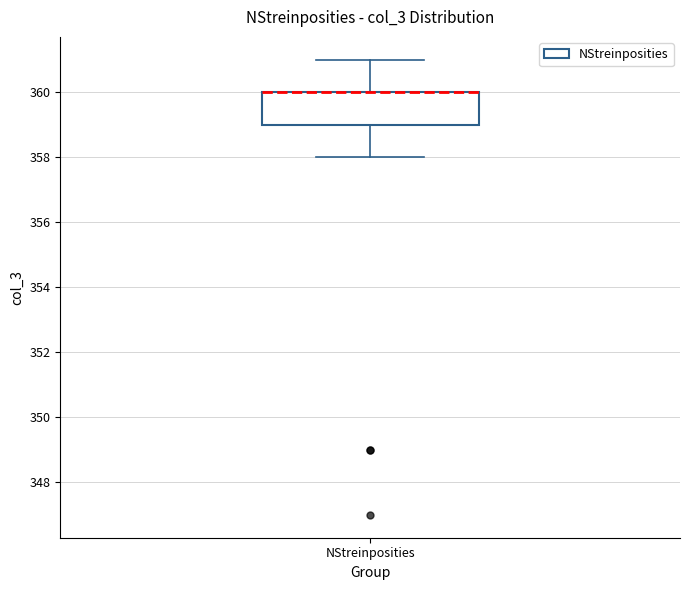

Read this box plot against the y-axis: the position of the median line, the range covered by the box, and the ends of both whiskers. The values are not printed on the chart, so give them approximately, as read against the axis.

median 360 (drawn on the box's upper edge), box 359 to 360, whiskers 358 to 361